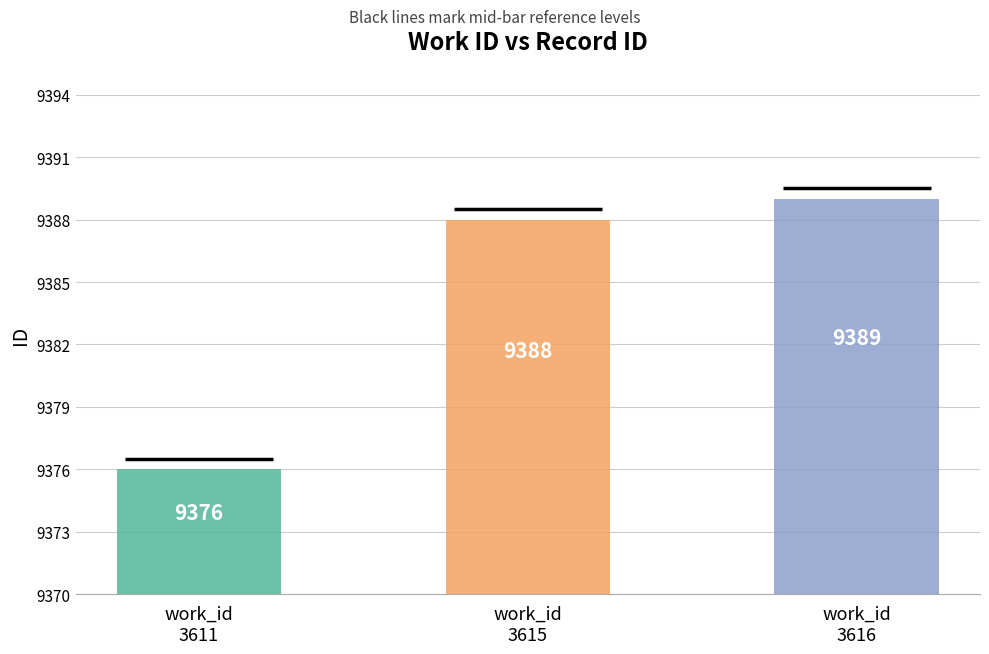

What is the value of the 2nd bar from the left?

9388